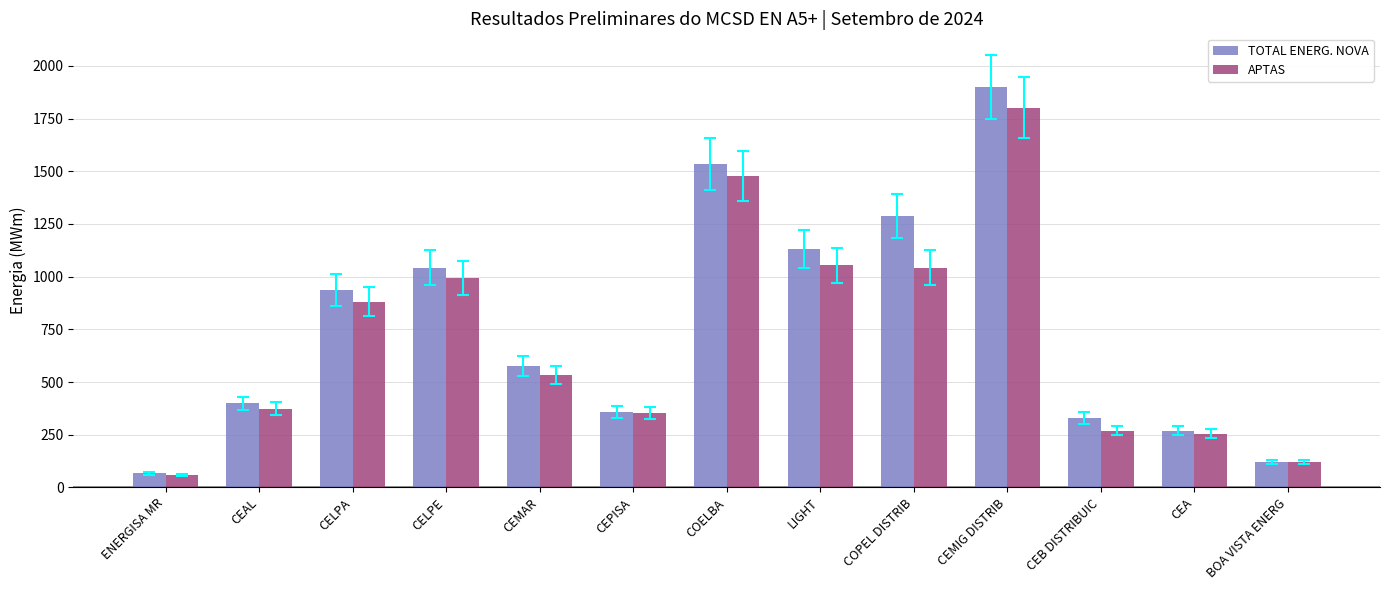

Is it true that TOTAL ENERG. NOVA equals 214.2 at BOA VISTA ENERG?

False